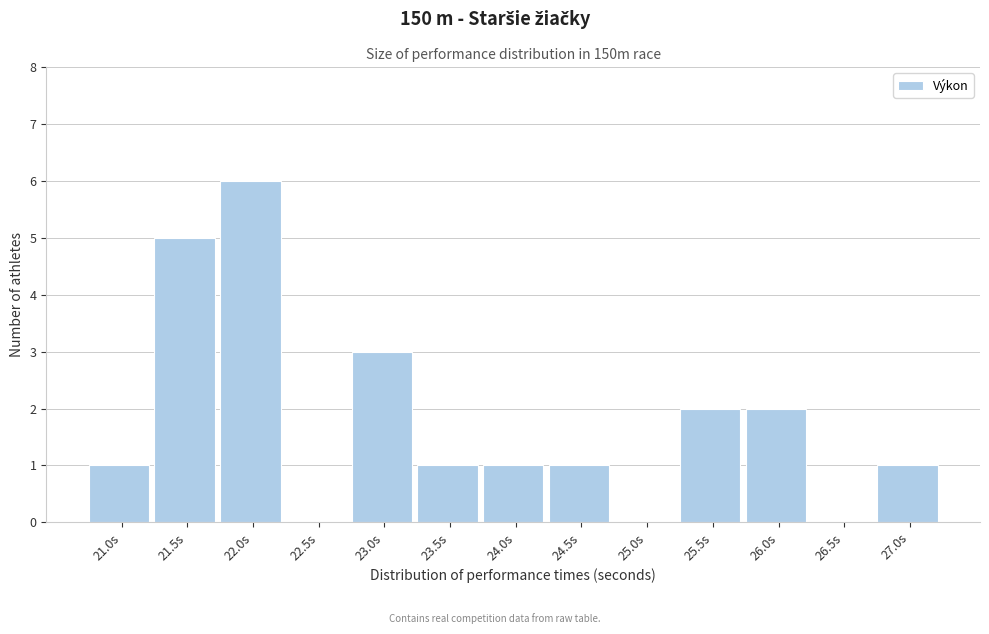

Reading left to right, transcribe all the data shown in this chart.

21.0s=1	21.5s=5	22.0s=6	22.5s=0	23.0s=3	23.5s=1	24.0s=1	24.5s=1	25.0s=0	25.5s=2	26.0s=2	26.5s=0	27.0s=1